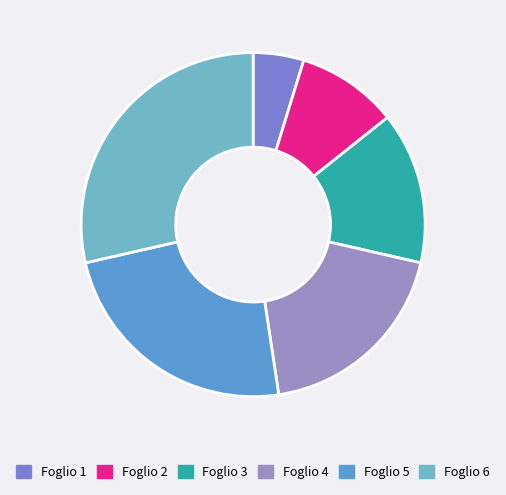

Is it true that Foglio 5 is 17% of the pie?

False